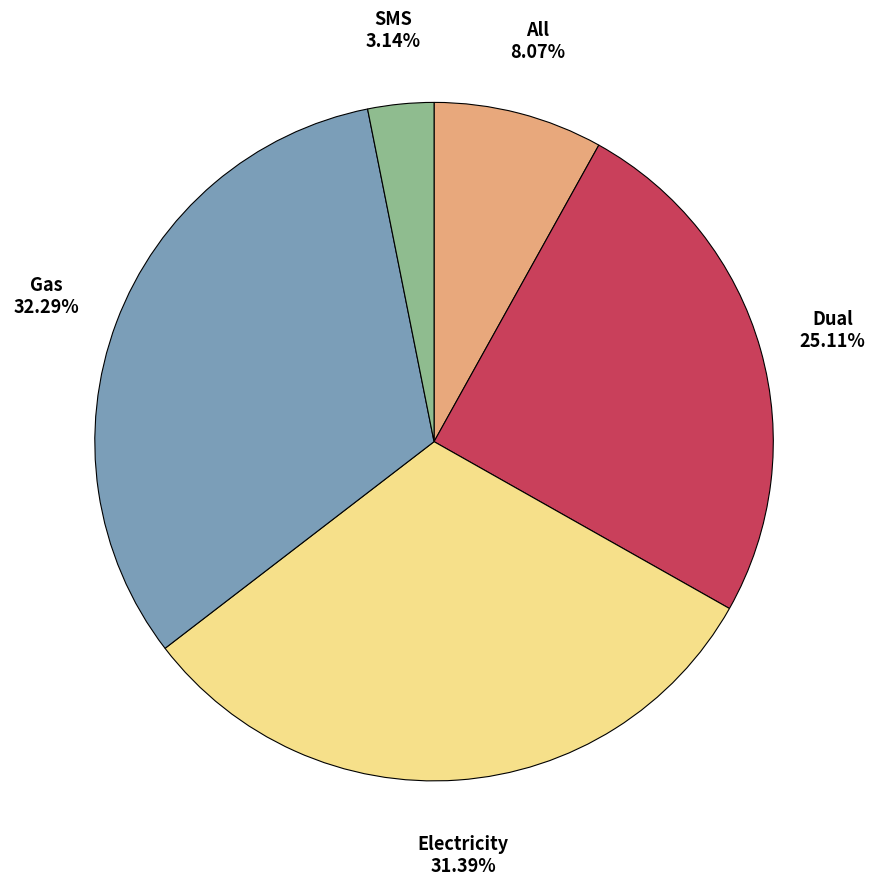

What is the largest slice in the pie chart?

Gas